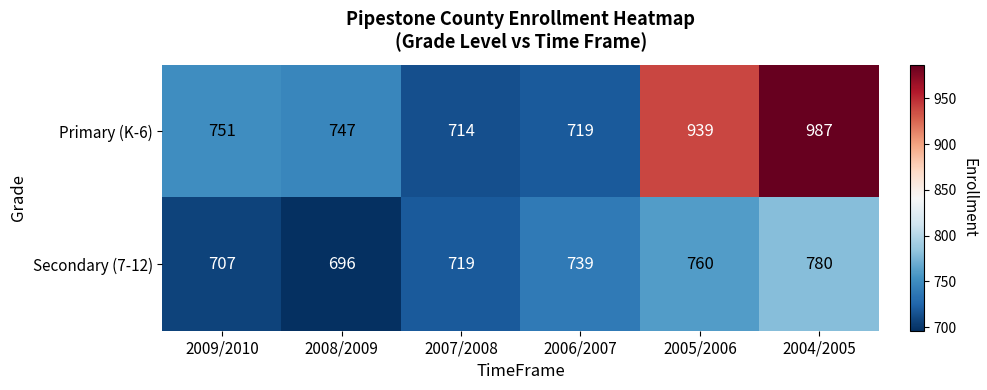

At how many categories does at least one series exceed 963?

1